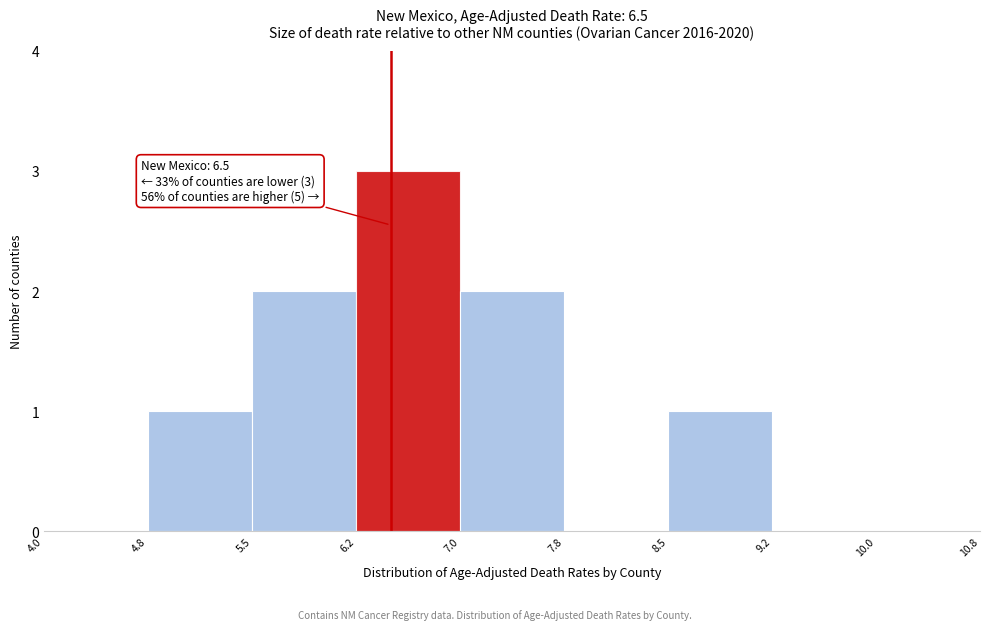

Over which range of the x-axis is the bar tallest?

6.2 to 7.0